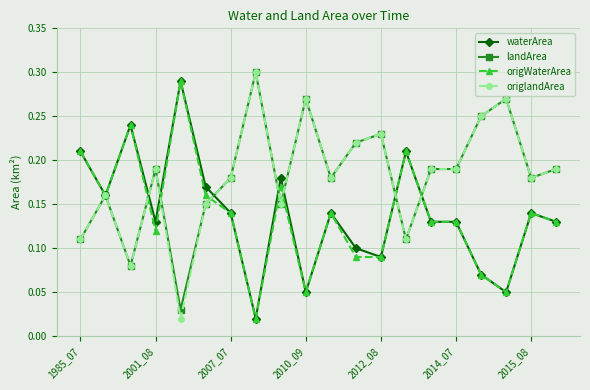

At how many categories does at least one series exceed 0?

20